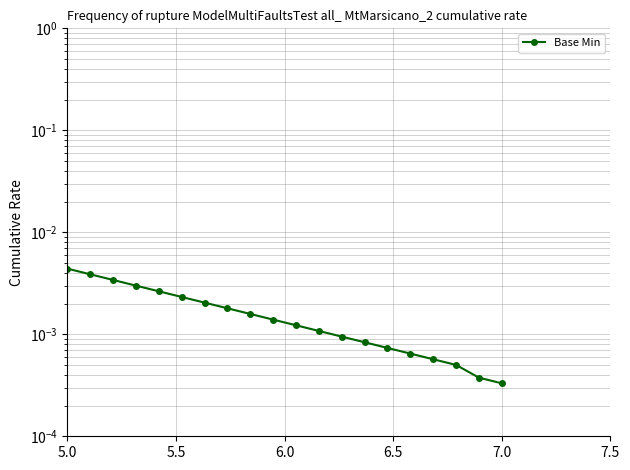

At which category does the chart reach its peak across all series?

5.0